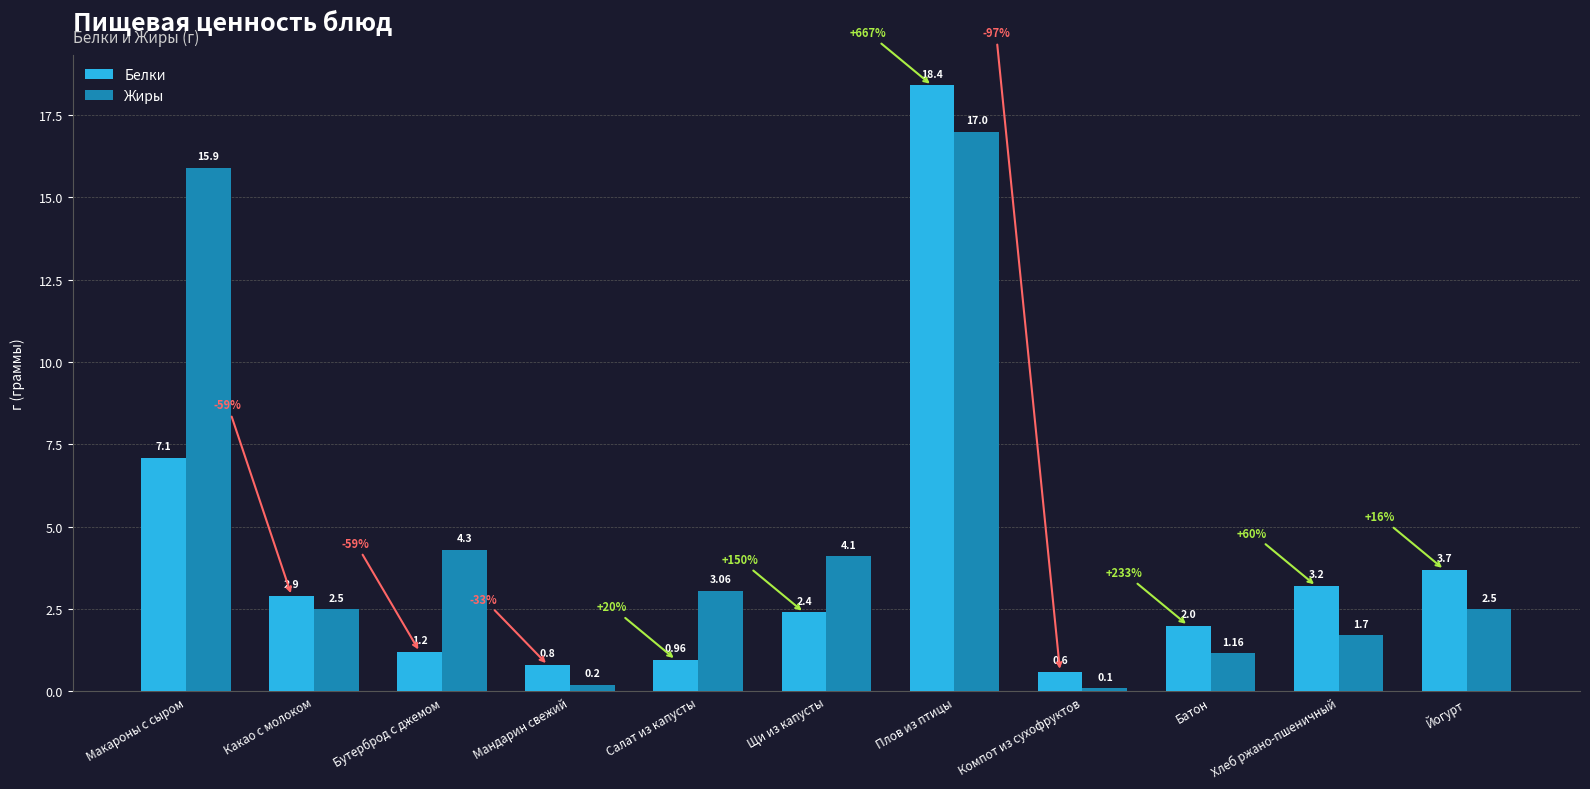

Which series has the widest spread of values?

Белки